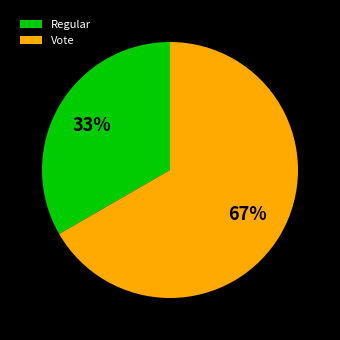

Which category has the smallest portion of the pie?

Regular